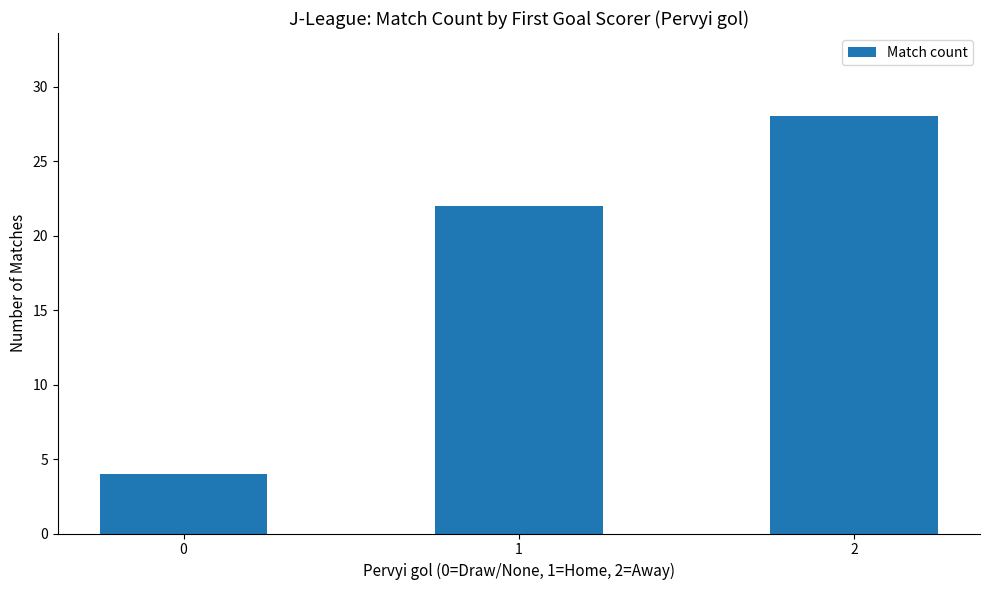

Rank the categories by value from highest to lowest.

2, 1, 0